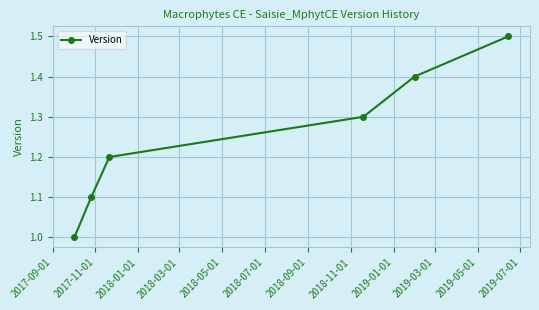

What is the greatest value displayed?

1.5